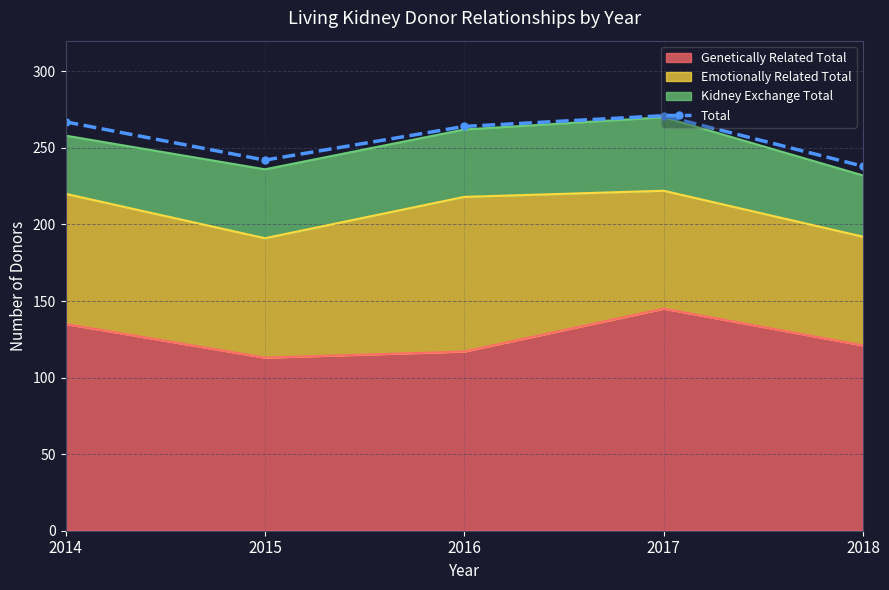

What is the value of the 5th point from the left?

238